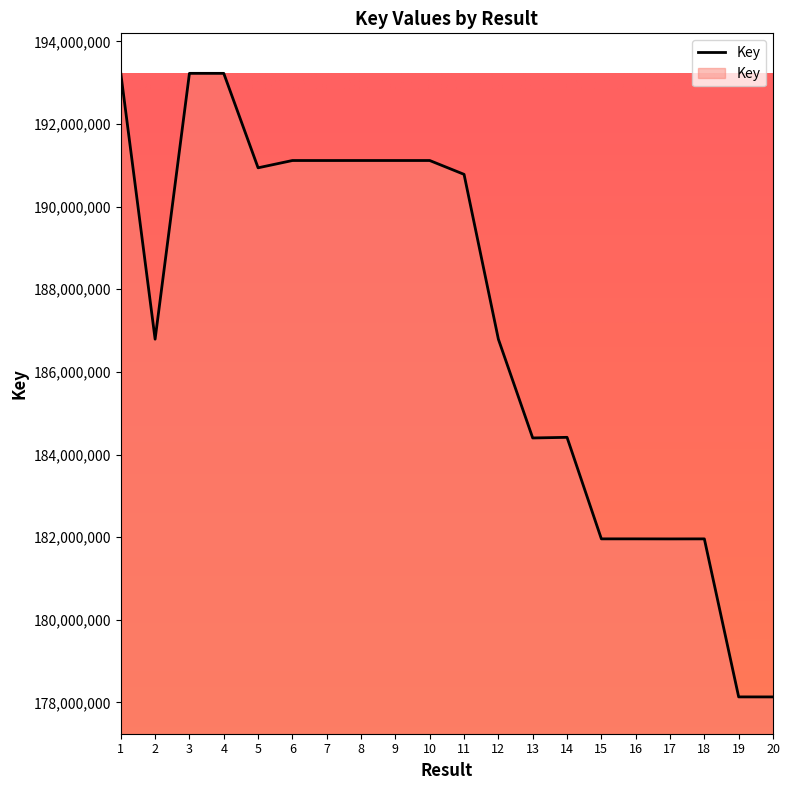

True or false: the data has more than 2 interior local peaks.

True